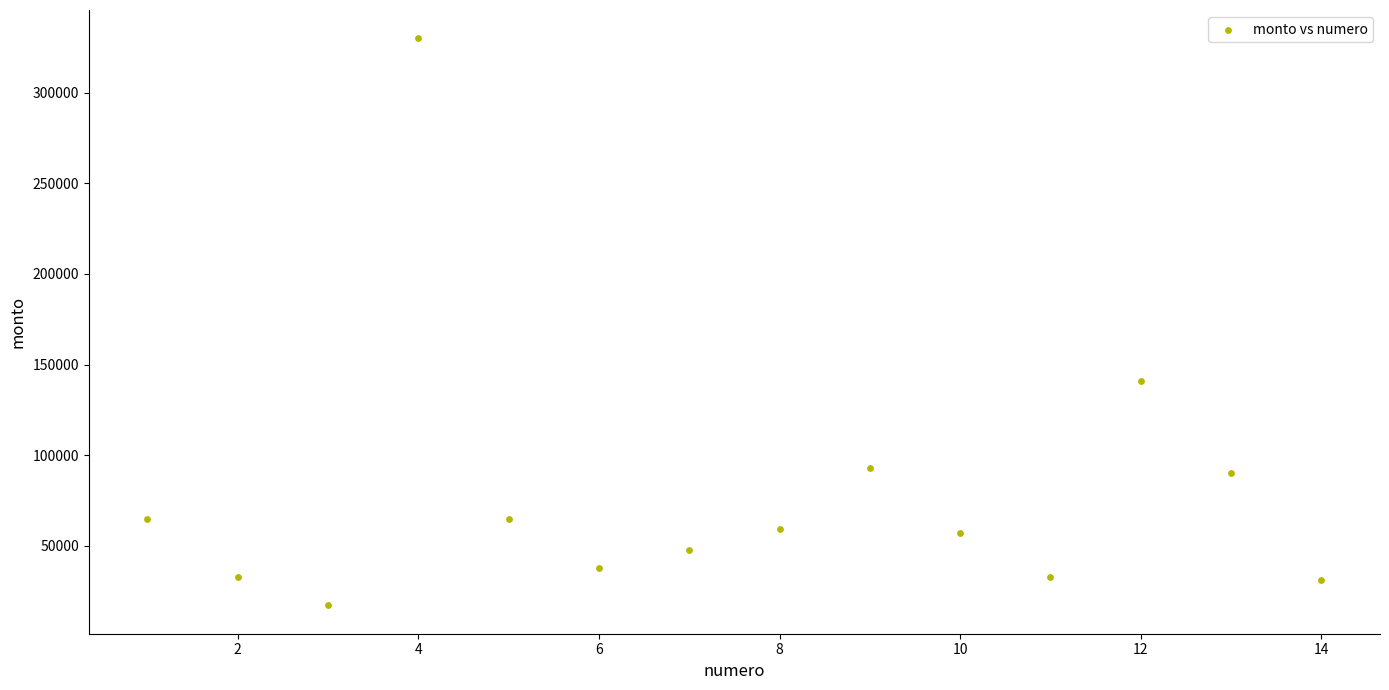

What Y value in the scatter plot is closest to 173550?

140800